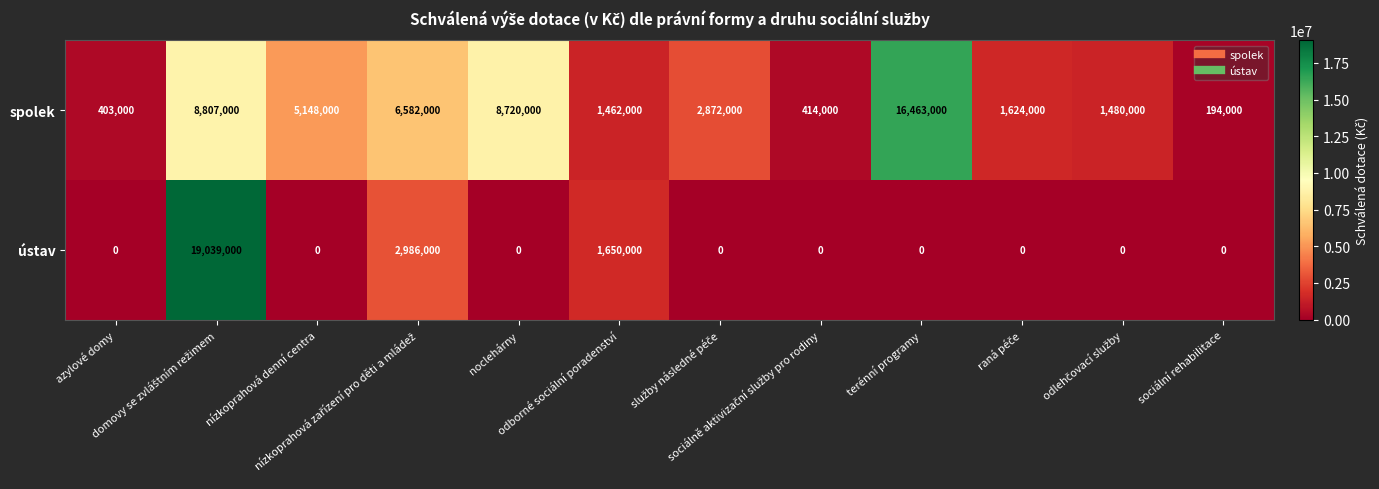

List the series in order of their peak value, lowest first.

spolek, ústav